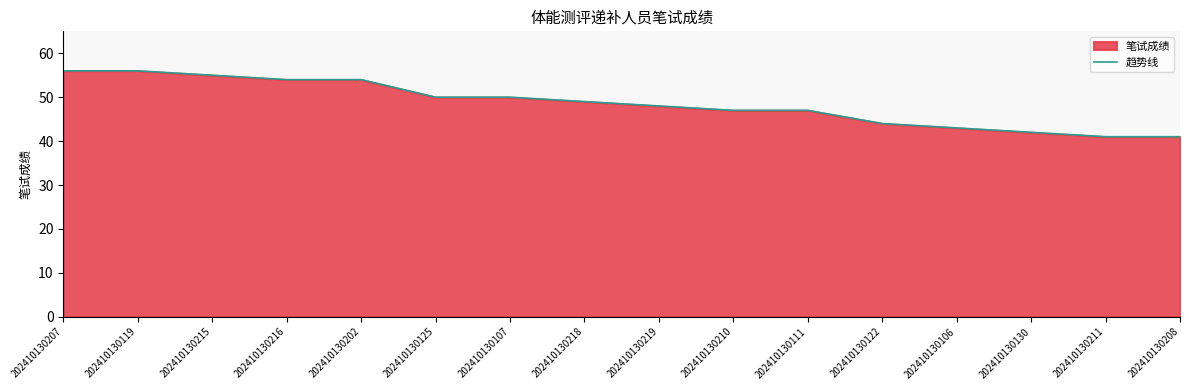

True or false: the data has more than 1 interior local peaks.

False